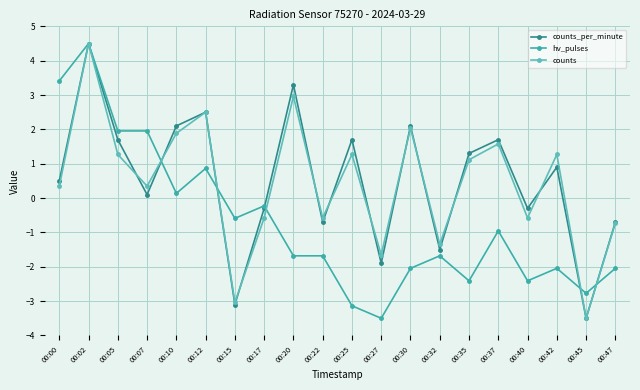

How many lines are shown in the chart?

3